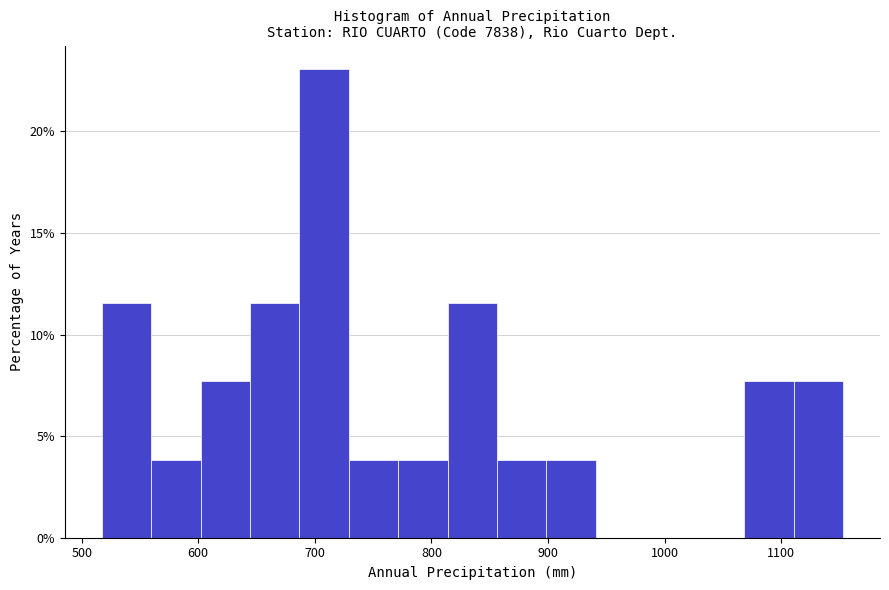

Reading left to right, transcribe this chart: for each bar, give the range it covers on the x-axis and its height. Neither the bar edges nor the heights are printed on the chart, so give them approximately, as read against the axes.

520 to 560: 11.5
560 to 600: 4.0
600 to 640: 7.5
640 to 690: 11.5
690 to 730: 23.0
730 to 770: 4.0
770 to 810: 4.0
810 to 860: 11.5
860 to 900: 4.0
900 to 940: 4.0
940 to 980: 0
980 to 1030: 0
1030 to 1070: 0
1070 to 1110: 7.5
1110 to 1150: 7.5